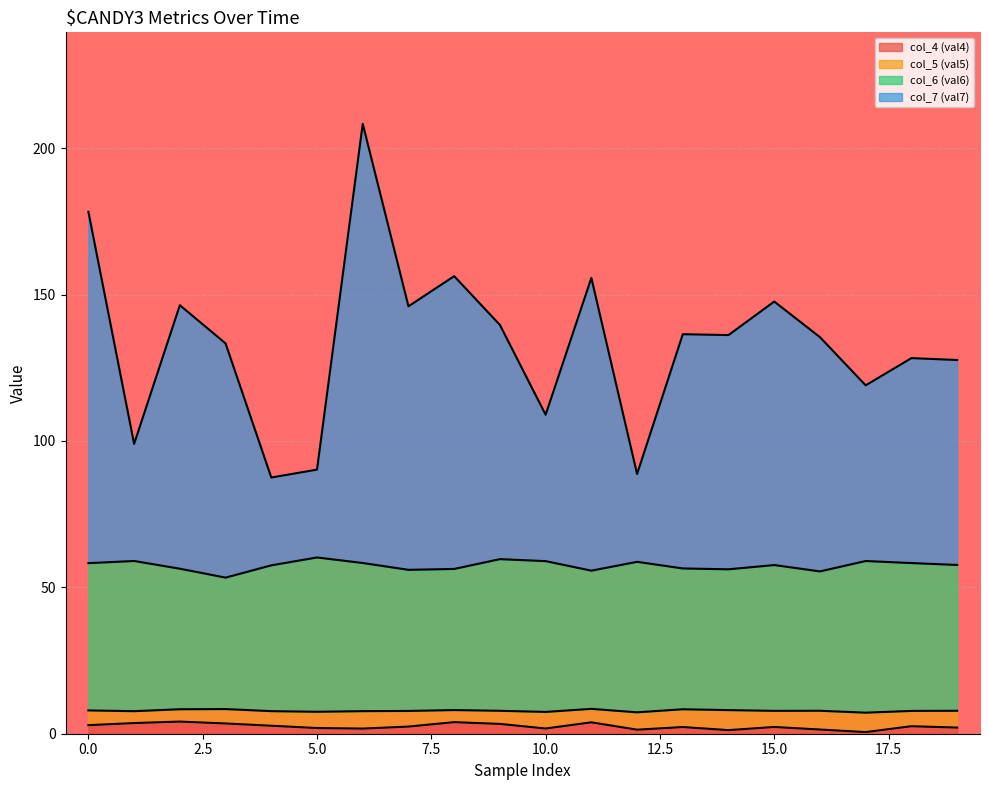

Between 14 and 8, which is larger?

8